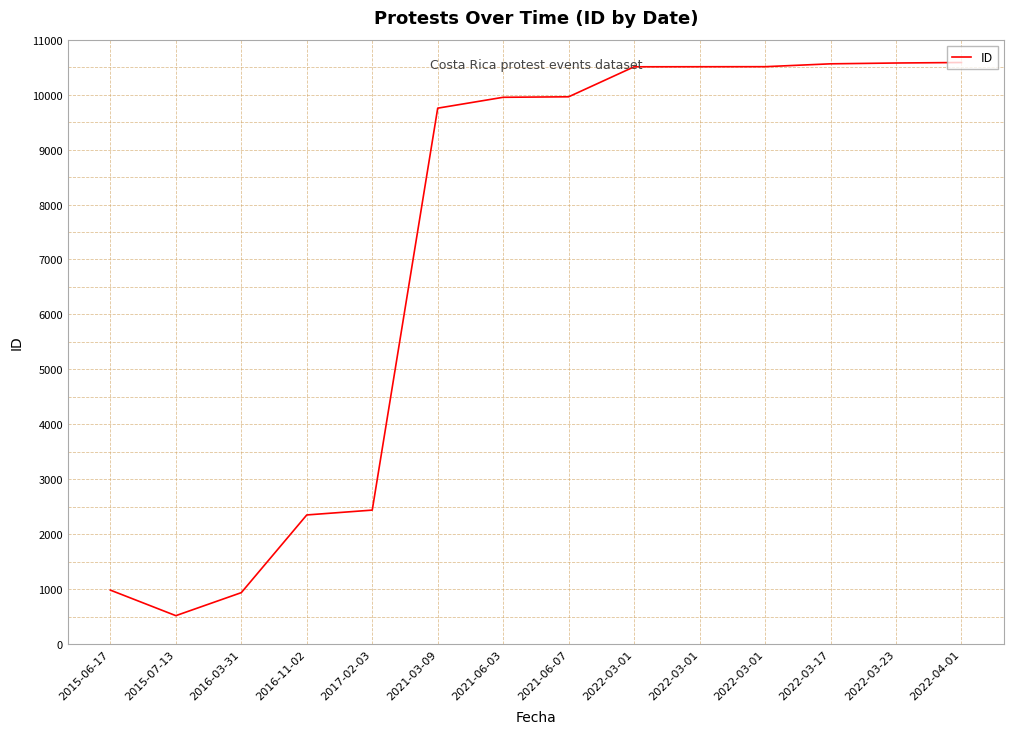

The chart shows a value of 9952 at 2021-06-03. True or false?

True